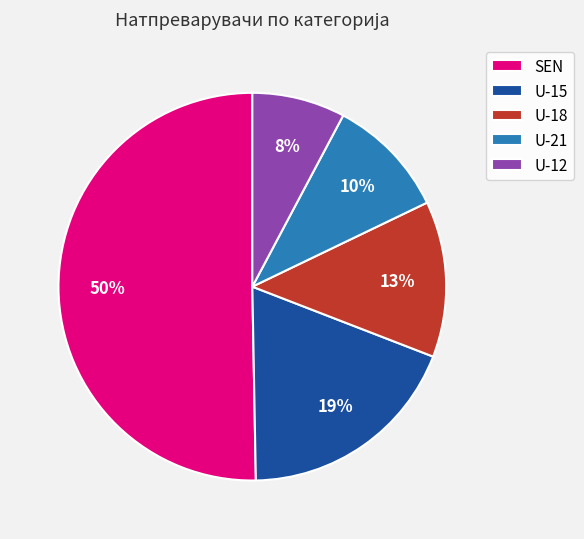

Is the sum of U-18 and U-21 greater than half?

No